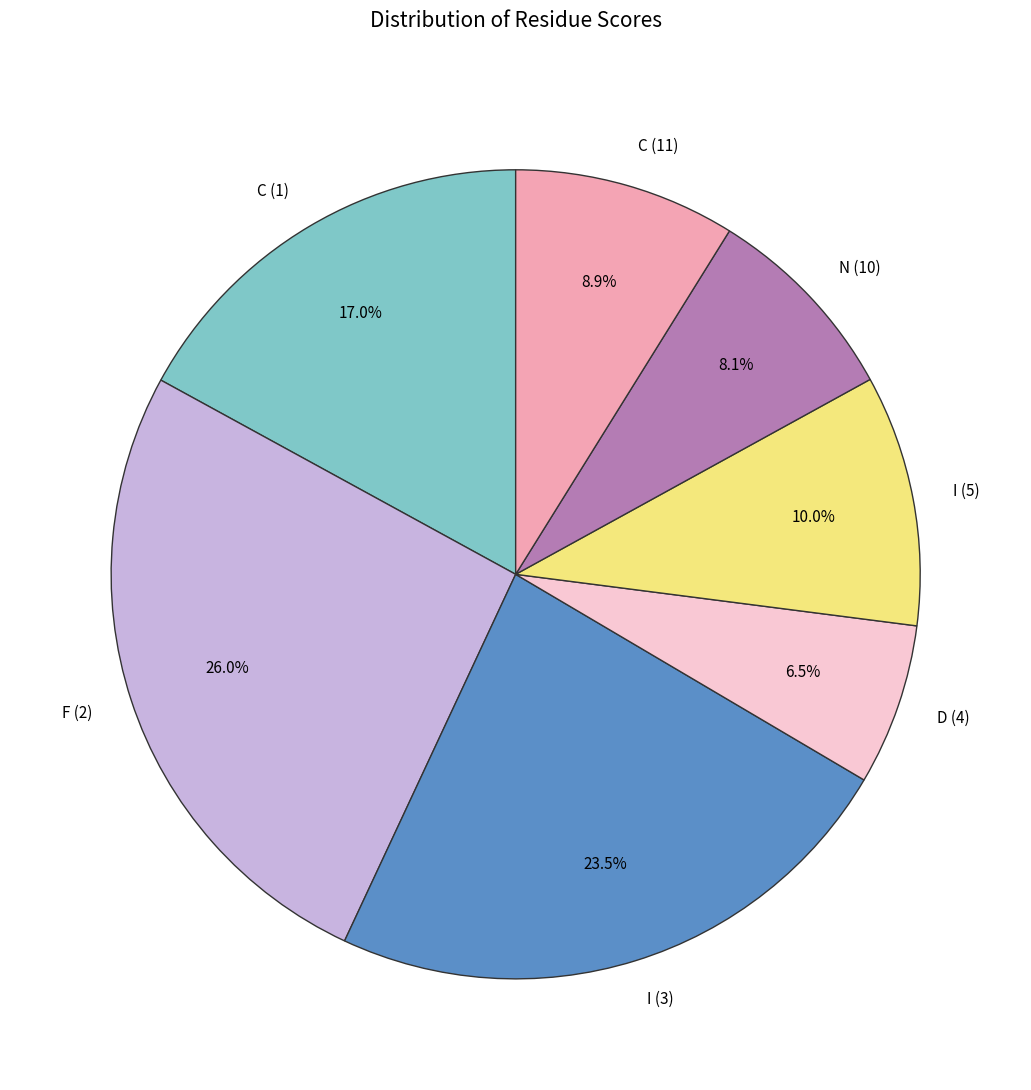

Rank the categories by value from lowest to highest.

D (4), N (10), C (11), I (5), C (1), I (3), F (2)